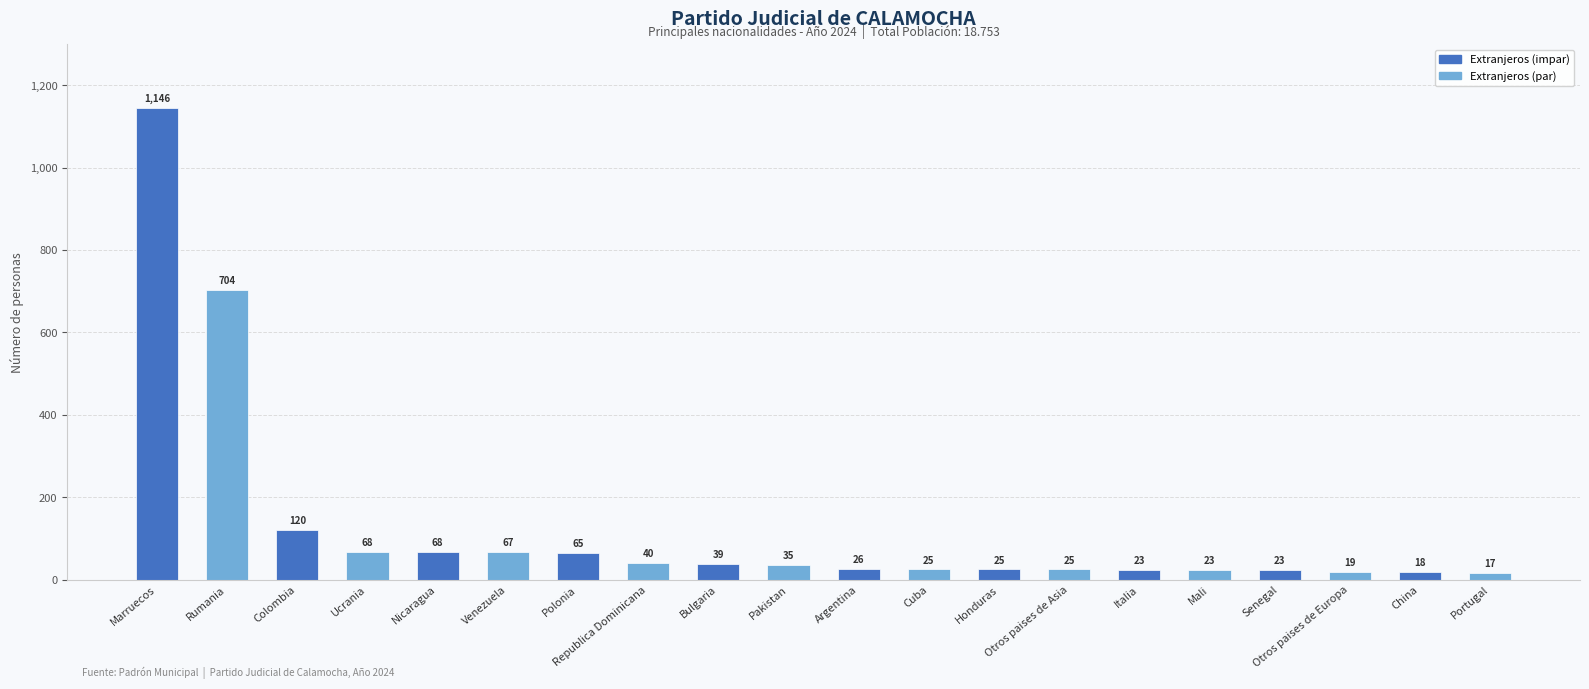

Reading left to right, transcribe all the data shown in this chart.

1146	704	120	68	68	67	65	40	39	35	26	25	25	25	23	23	23	19	18	17